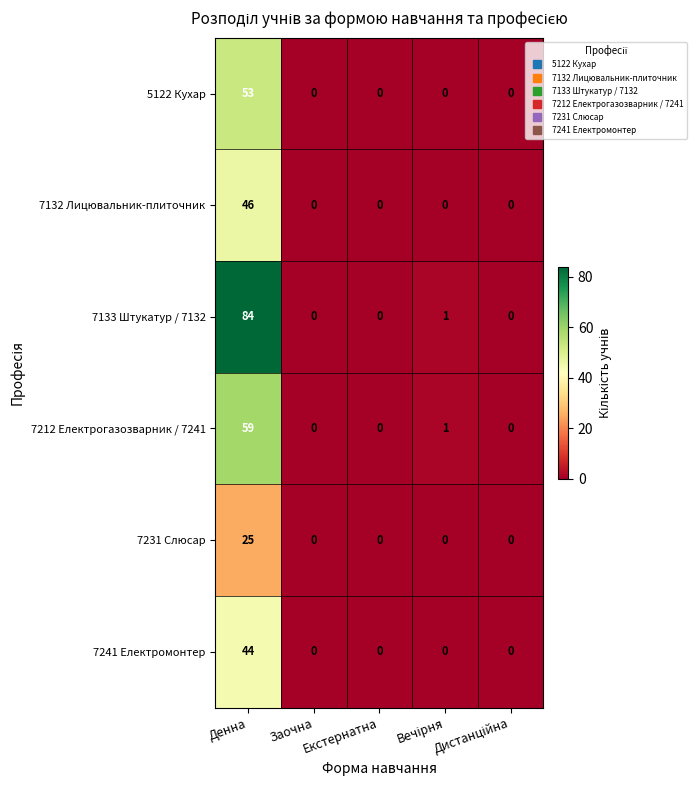

What is the sum of all 7241 Електромонтер values?

44